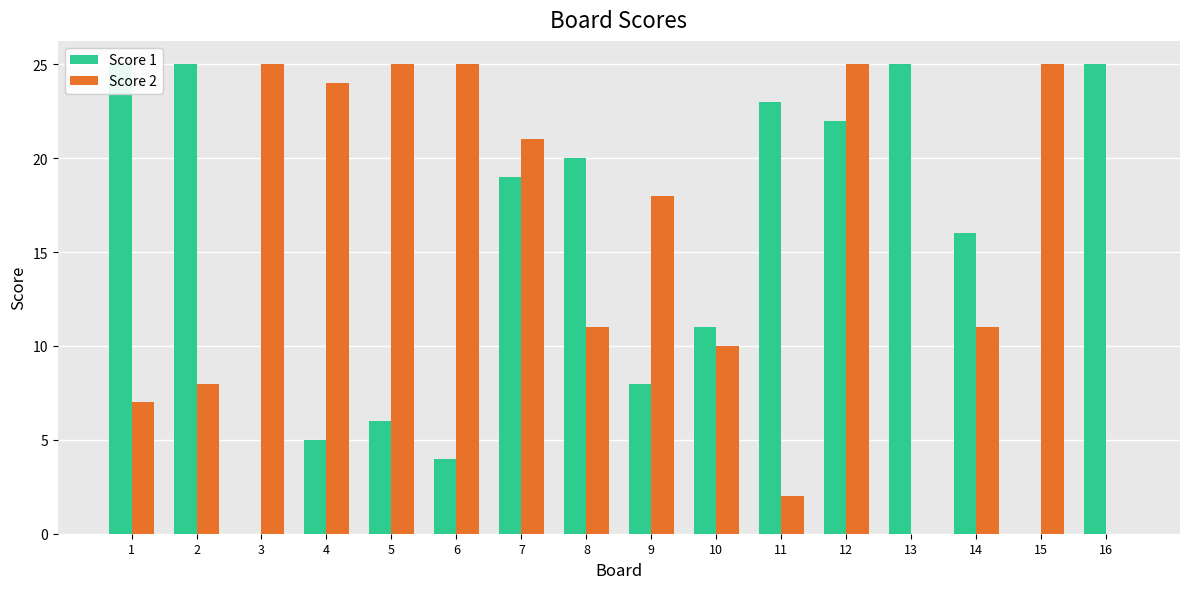

The Score 2 series shows 2 at 11. True or false?

True